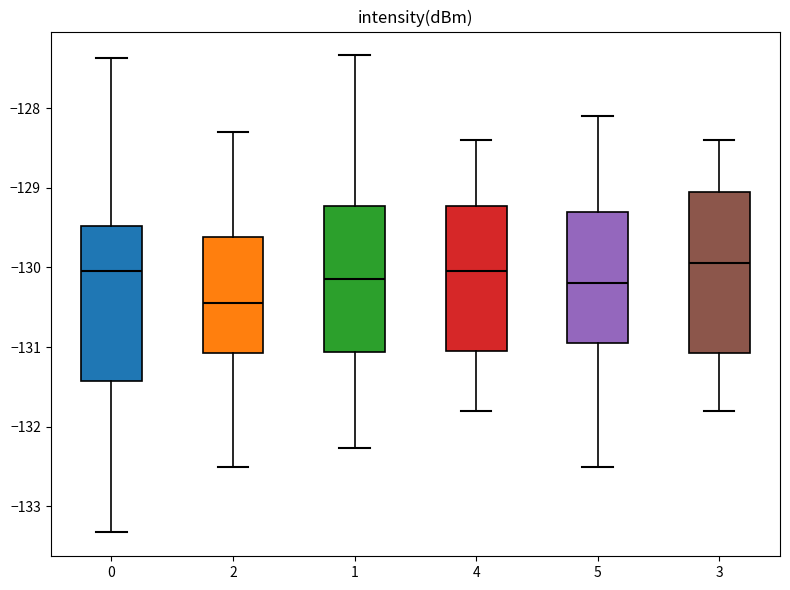

Reading left to right, read every box against the y-axis: the position of its median line, the range the box covers, and the ends of its whiskers. The values are not printed on the chart, so give them approximately, as read against the axis.

0: median -130.0, box -131.4 to -129.5, whiskers -133.3 to -127.4
2: median -130.4, box -131.1 to -129.6, whiskers -132.5 to -128.3
1: median -130.1, box -131.1 to -129.2, whiskers -132.3 to -127.3
4: median -130.0, box -131.0 to -129.2, whiskers -131.8 to -128.4
5: median -130.2, box -130.9 to -129.3, whiskers -132.5 to -128.1
3: median -129.9, box -131.1 to -129.0, whiskers -131.8 to -128.4